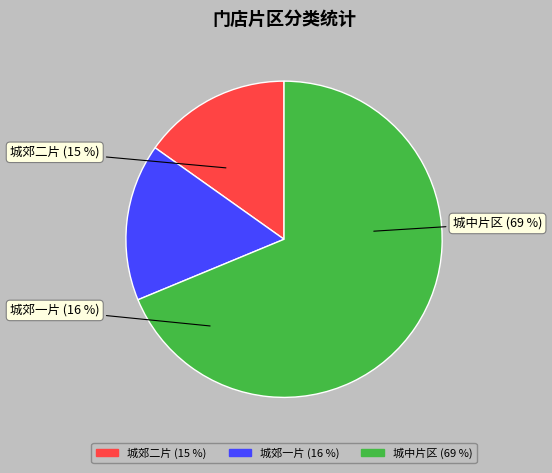

Rank the categories by value from highest to lowest.

城中片区, 城郊一片, 城郊二片